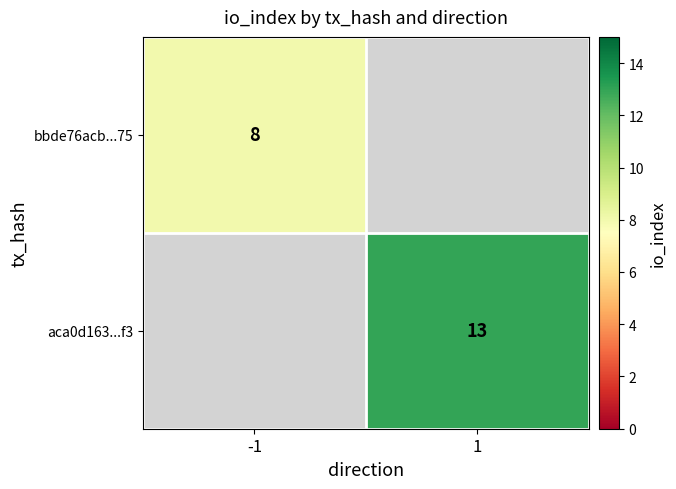

The aca0d163...f3 series shows 13 at 1. True or false?

True